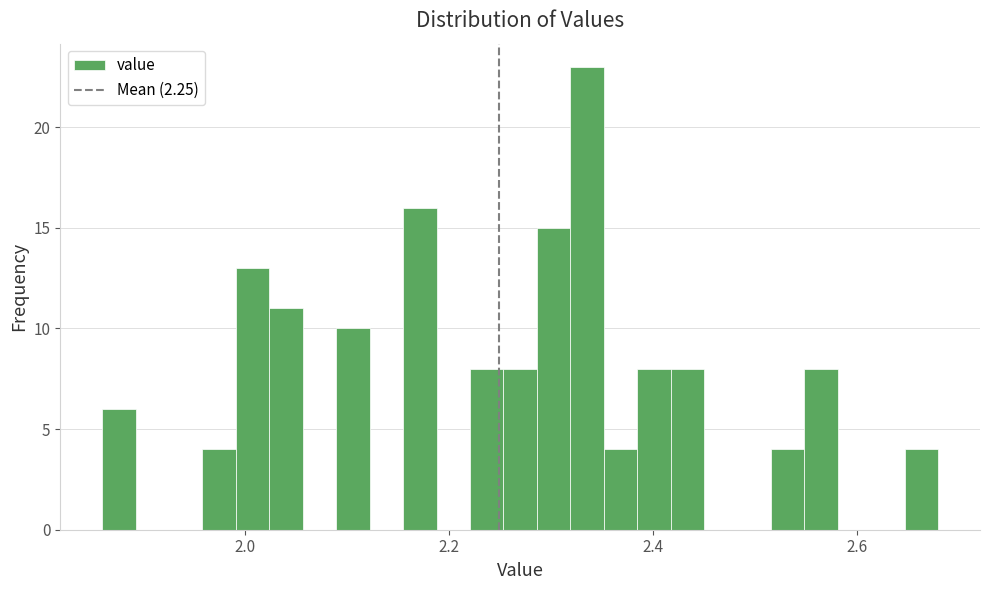

Read against the x-axis, roughly where is the centre of the tallest bar?

2.34